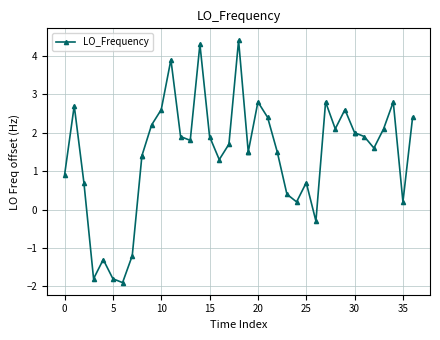

How many interior local peaks (higher than both neighbors) does the data have?

10